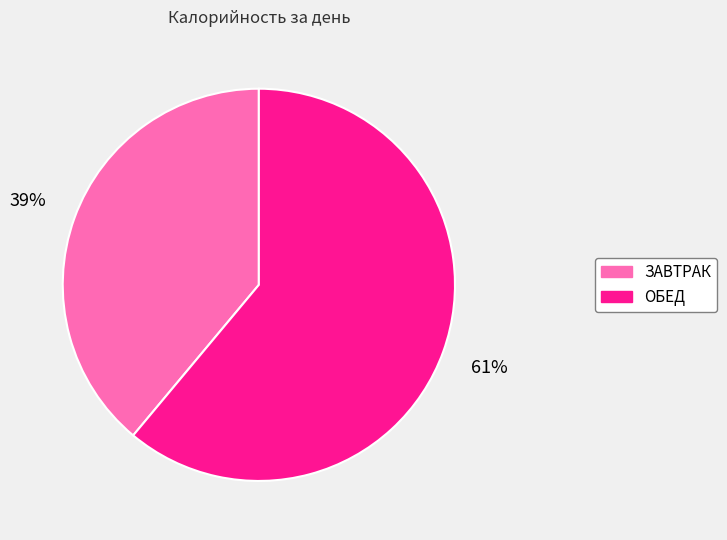

To the nearest percent, what percentage of the pie is ОБЕД?

61%